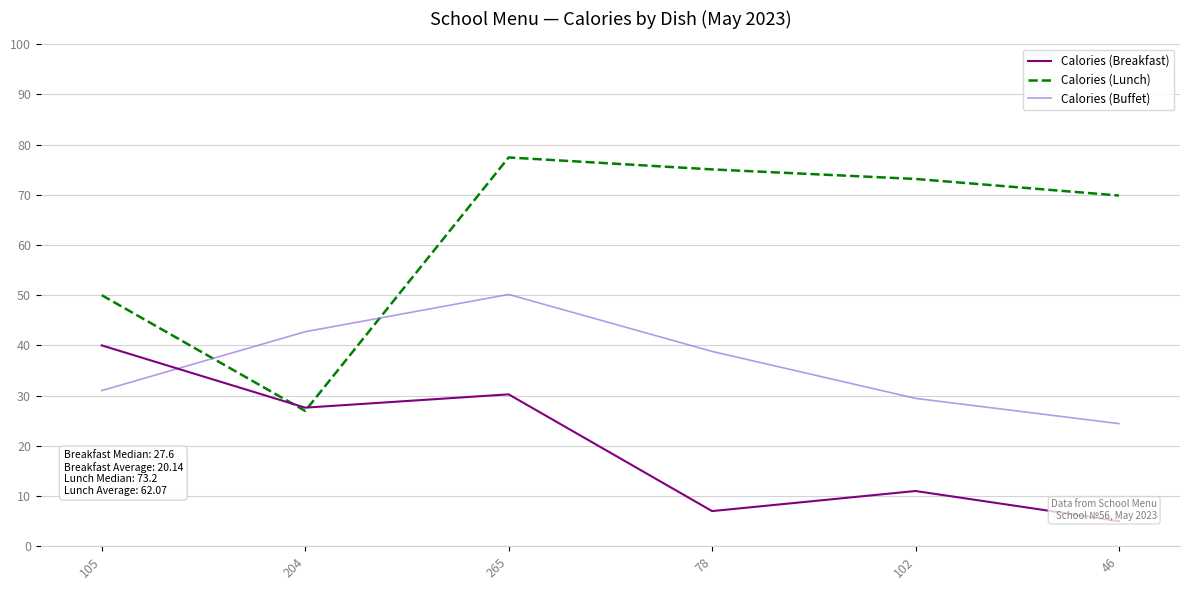

What position from the left is 102?

5